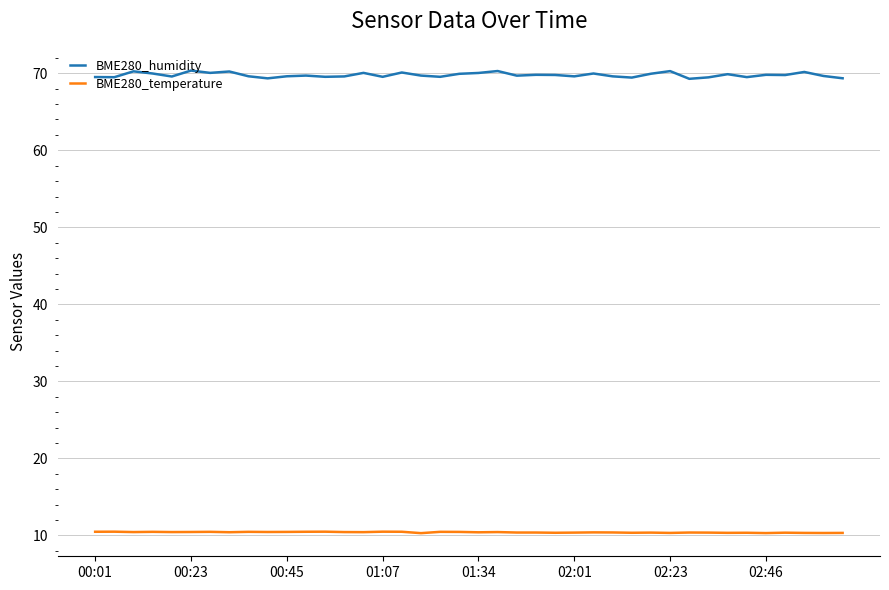

Which series has the widest spread of values?

BME280_humidity